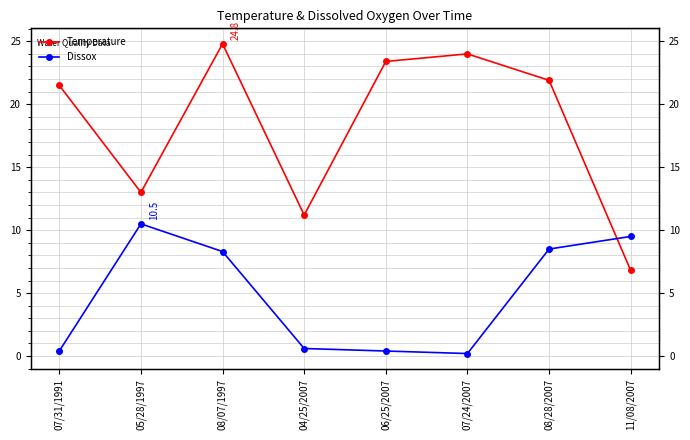

How many lines are shown in the chart?

2